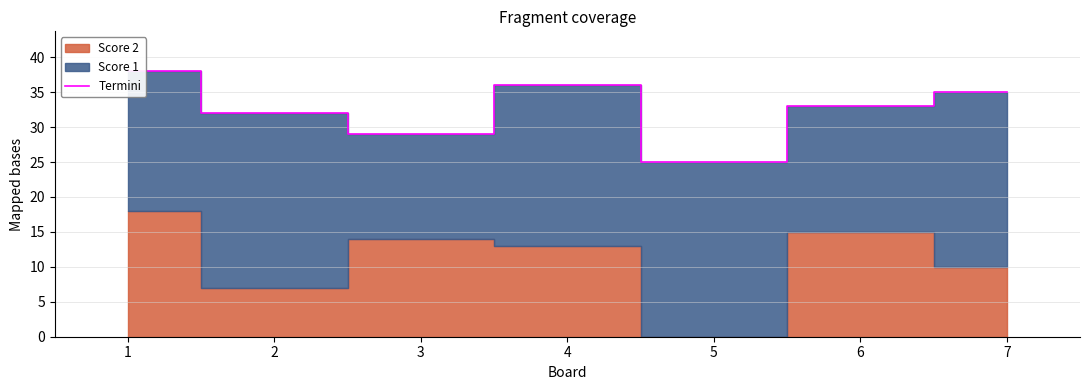

Which category has the highest value across all series?

1